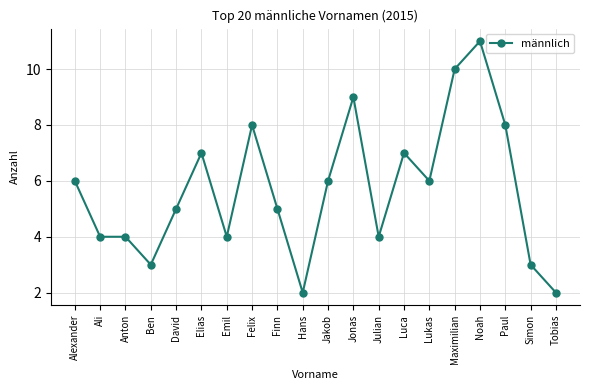

What is the difference between the second highest and minimum values?

8